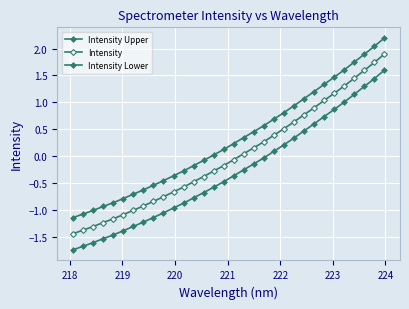

What is the average value of the Intensity Lower series?

-0.3